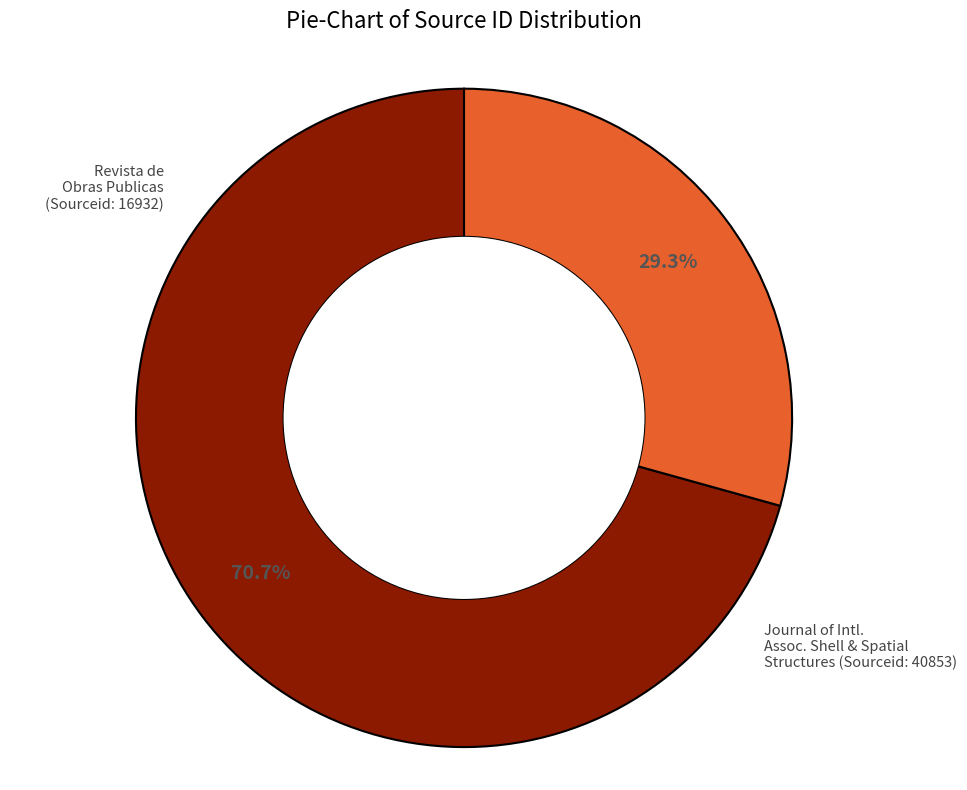

Is there a majority slice in this chart?

Yes